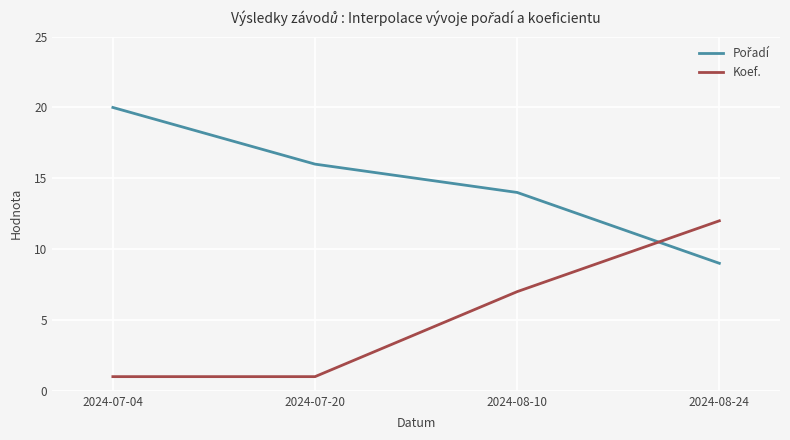

How many distinct data groups are displayed?

2